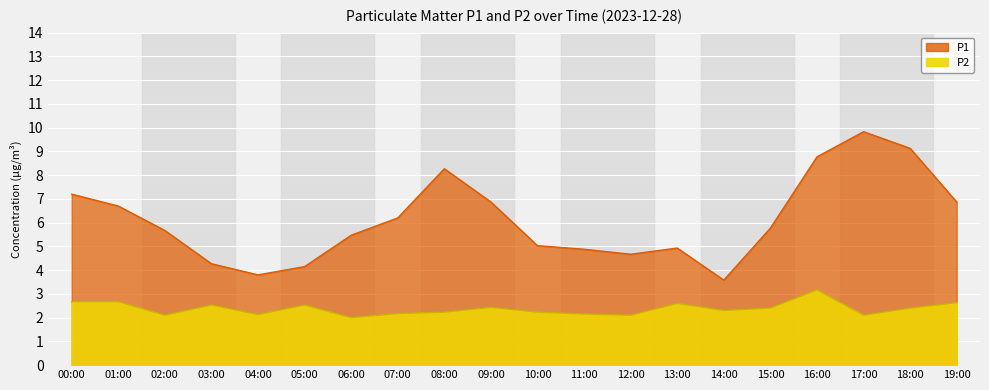

True or false: P2 and P1 intersect in this chart.

False